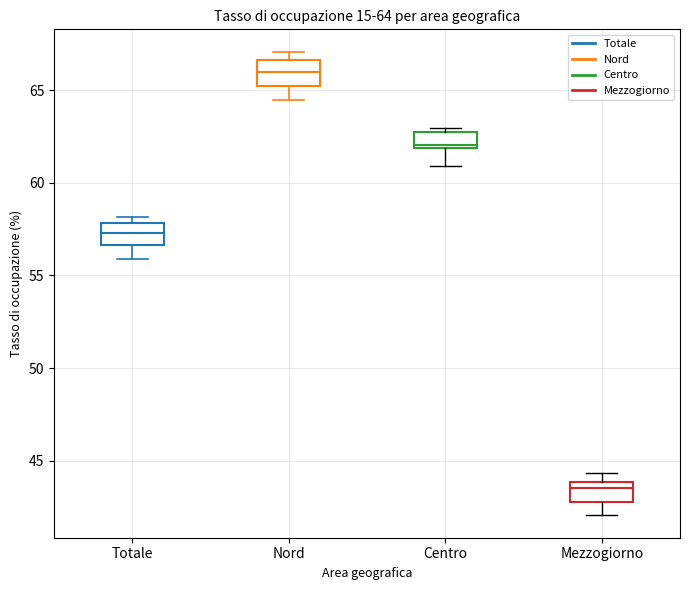

Which box's median line is the highest?

Nord